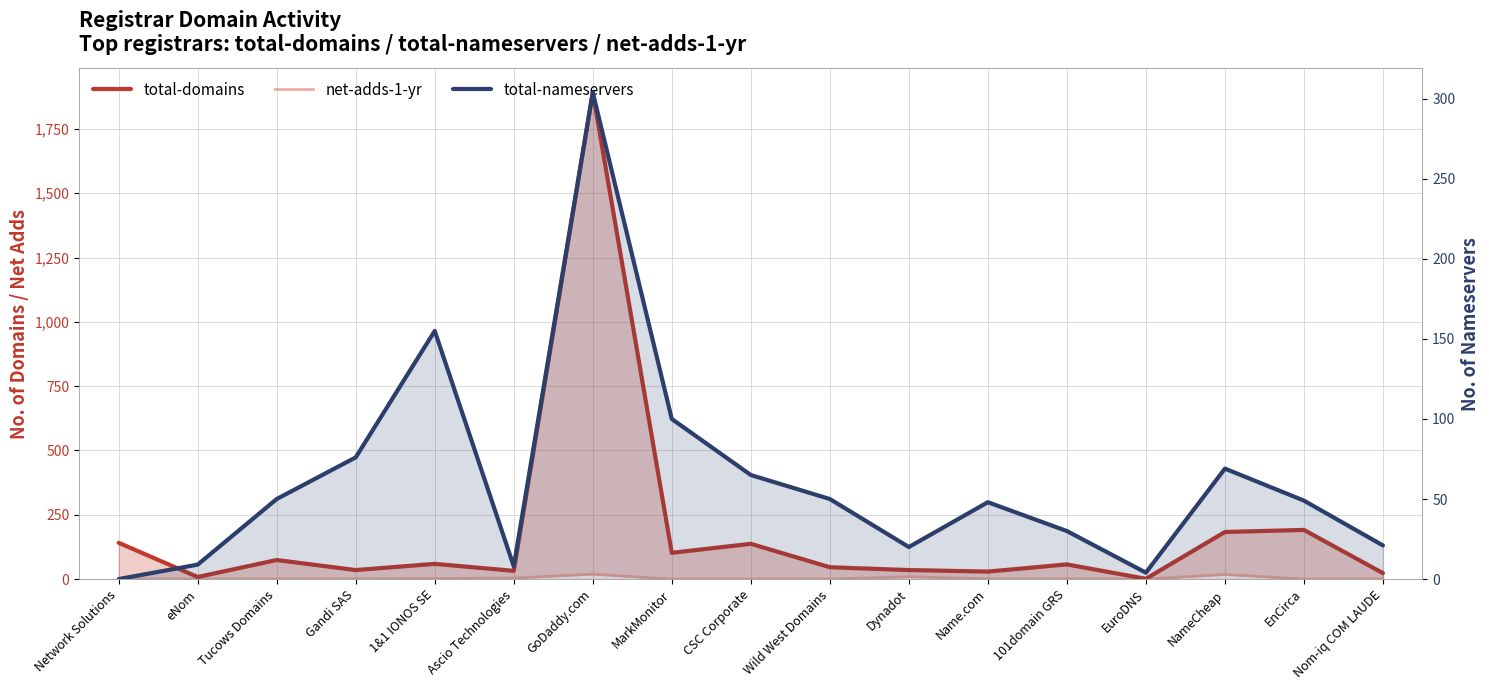

What is the label of the 11th point from the right?

GoDaddy.com